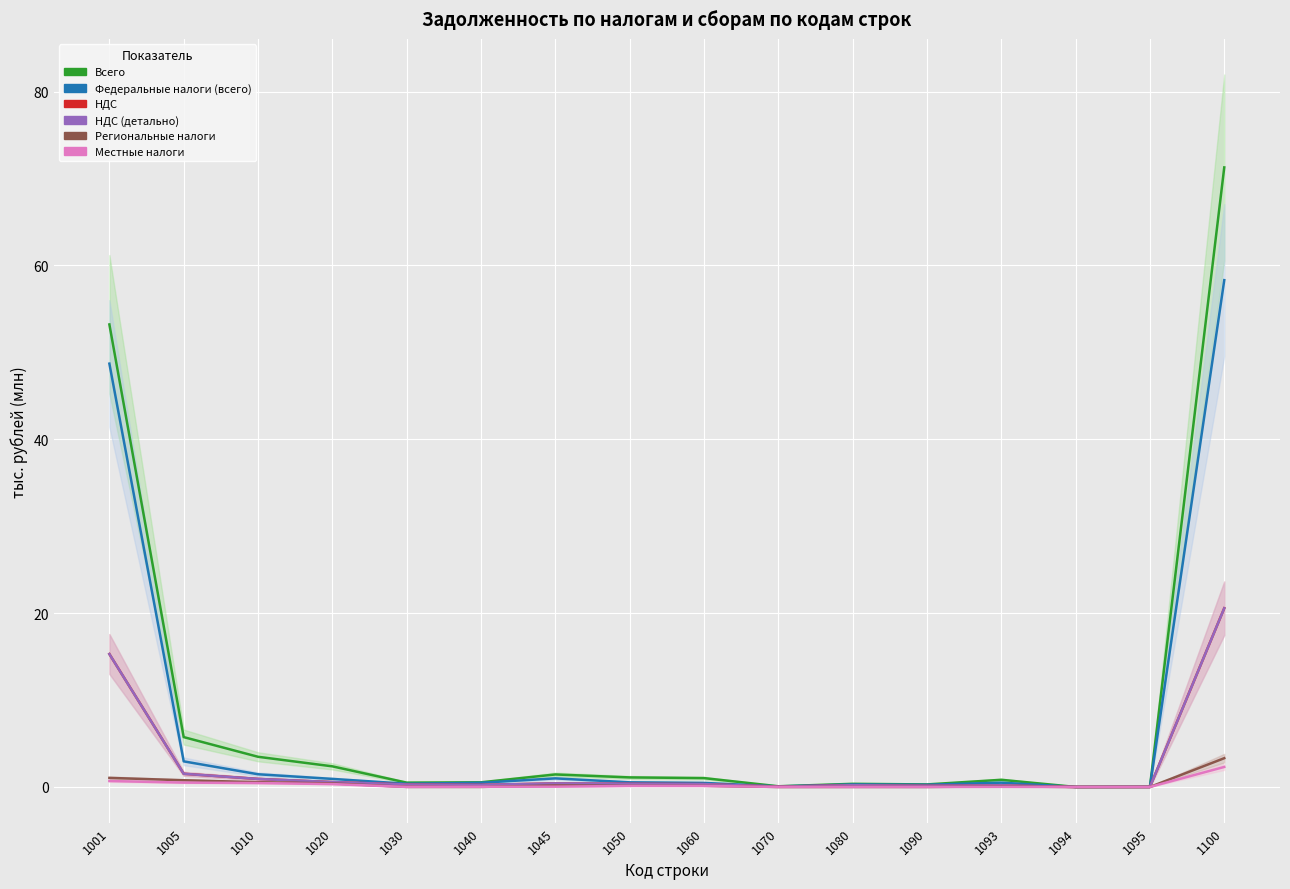

True or false: Региональные налоги and Федеральные налоги (всего) intersect in this chart.

False